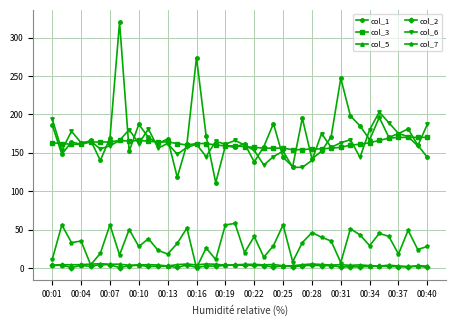

Which series has the widest spread of values?

col_1